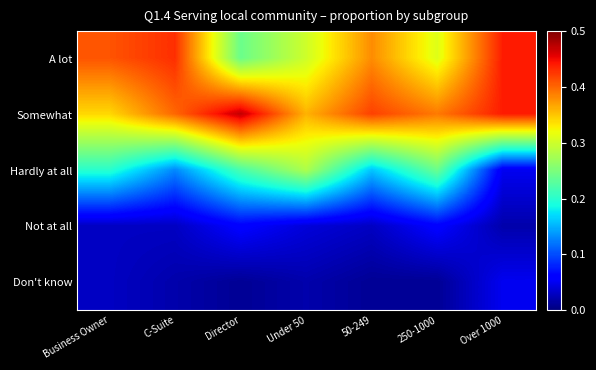

Reading left to right, what are all the values shown in this chart?

A lot: Business Owner=0.4	C-Suite=0.4	Director=0.2	Under 50=0.3	50-249=0.4	250-1000=0.3	Over 1000=0.4
Somewhat: Business Owner=0.3	C-Suite=0.4	Director=0.5	Under 50=0.4	50-249=0.4	250-1000=0.4	Over 1000=0.4
Hardly at all: Business Owner=0.2	C-Suite=0.1	Director=0.2	Under 50=0.3	50-249=0.2	250-1000=0.2	Over 1000=0.1
Not at all: Business Owner=0.0	C-Suite=0.0	Director=0.1	Under 50=0.0	50-249=0.0	250-1000=0.1	Over 1000=0.0
Don't know: Business Owner=0.0	C-Suite=0.0	Director=0.0	Under 50=0.0	50-249=0.0	250-1000=0.0	Over 1000=0.1